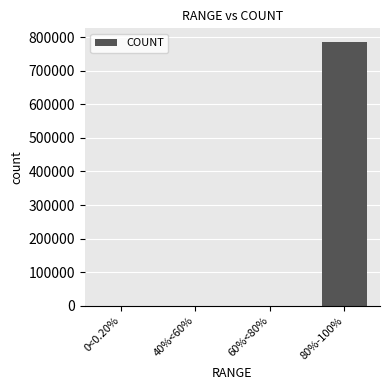

What is the sum of all values?

786549